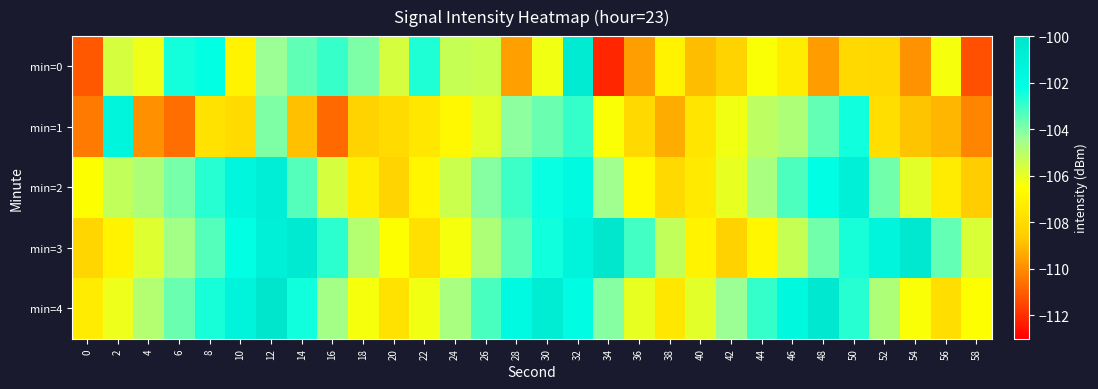

Reading right to left, list all the values displayed in this chart.

min=0: 58=-111.3	56=-106.3	54=-109.9	52=-108.1	50=-108.1	48=-109.7	46=-107.2	44=-106.4	42=-108.3	40=-109.0	38=-107.0	36=-109.6	34=-112.2	32=-100.6	30=-106.2	28=-109.6	26=-105.4	24=-105.3	22=-102.6	20=-105.6	18=-103.9	16=-103.0	14=-103.5	12=-104.4	10=-107.0	8=-102.2	6=-102.5	4=-106.2	2=-105.6	0=-111.1
min=1: 58=-110.2	56=-109.1	54=-108.8	52=-107.9	50=-102.4	48=-103.6	46=-104.8	44=-105.1	42=-106.2	40=-107.6	38=-109.3	36=-108.1	34=-106.4	32=-102.9	30=-103.7	28=-104.2	26=-105.9	24=-106.8	22=-107.5	20=-108.0	18=-108.3	16=-110.7	14=-108.9	12=-104.0	10=-108.0	8=-107.7	6=-110.7	4=-109.9	2=-101.4	0=-110.4
min=2: 58=-108.6	56=-107.3	54=-105.9	52=-103.8	50=-101.0	48=-102.1	46=-103.3	44=-104.7	42=-106.0	40=-107.4	38=-108.1	36=-106.7	34=-104.5	32=-101.8	30=-102.3	28=-103.0	26=-104.1	24=-105.4	22=-106.9	20=-108.3	18=-107.2	16=-105.6	14=-103.4	12=-100.8	10=-101.5	8=-102.7	6=-103.9	4=-104.8	2=-105.2	0=-106.5
min=3: 58=-105.7	56=-103.6	54=-100.3	52=-101.4	50=-102.5	48=-103.8	46=-105.3	44=-106.9	42=-108.4	40=-107.0	38=-105.2	36=-103.1	34=-100.2	32=-101.3	30=-102.4	28=-103.5	26=-104.8	24=-106.3	22=-107.8	20=-106.5	18=-104.9	16=-102.8	14=-100.5	12=-101.0	10=-102.2	8=-103.4	6=-104.6	4=-105.8	2=-107.0	0=-108.2
min=4: 58=-106.5	56=-107.9	54=-106.4	52=-104.8	50=-102.7	48=-100.4	46=-101.6	44=-102.9	42=-104.4	40=-105.9	38=-107.5	36=-106.0	34=-104.1	32=-102.0	30=-100.7	28=-101.8	26=-103.2	24=-104.7	22=-106.2	20=-107.7	18=-106.3	16=-104.6	14=-102.4	12=-100.1	10=-101.3	8=-102.5	6=-103.7	4=-104.9	2=-106.1	0=-107.3